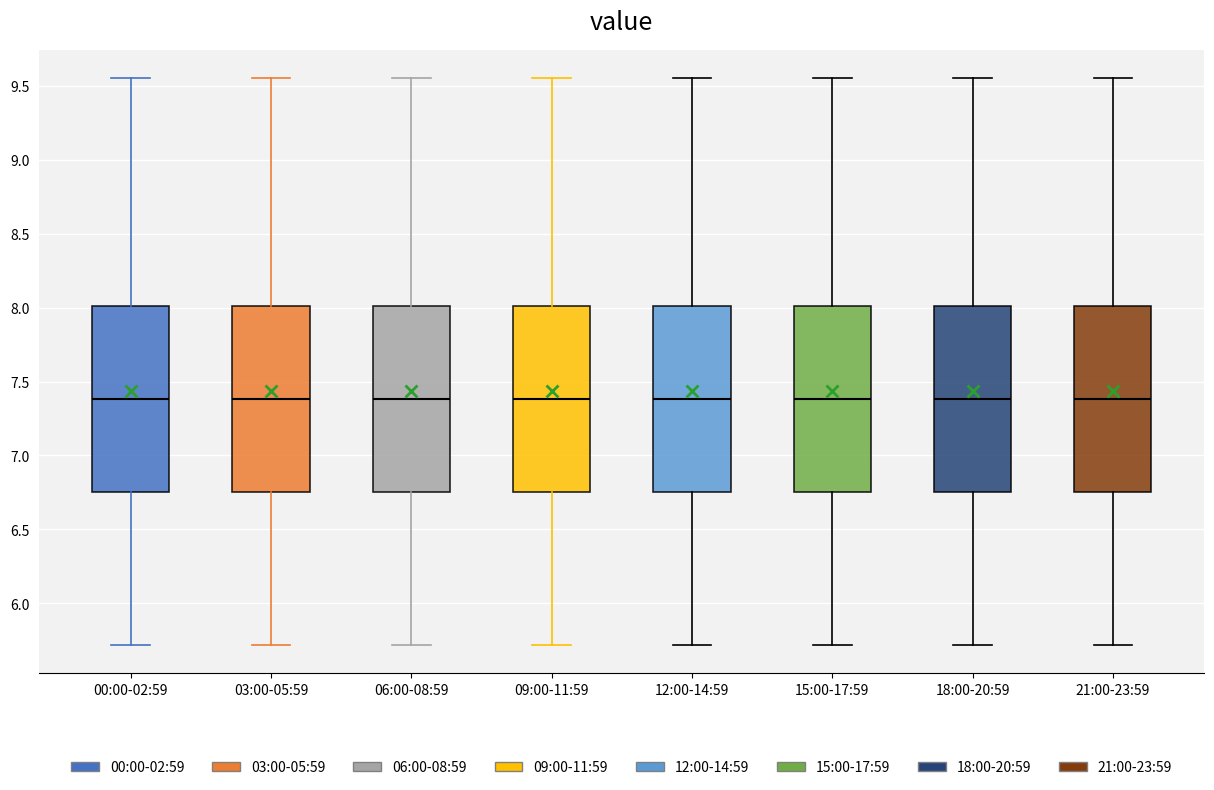

Where is the lower edge of the box for 12:00-14:59 on the y-axis? The values are not printed on the chart, so give them approximately, as read against the axis.

6.75